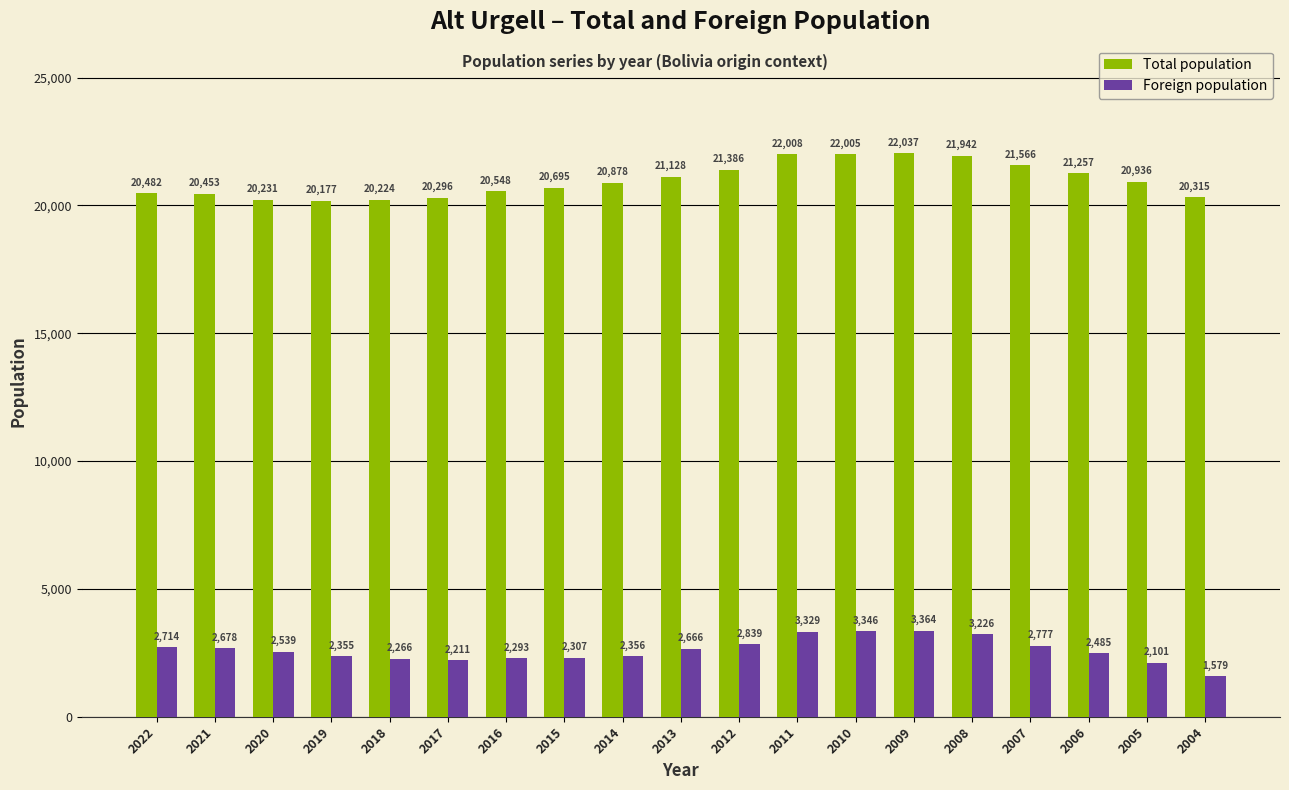

Between 2020 and 2005, which series saw the biggest shift?

Total population